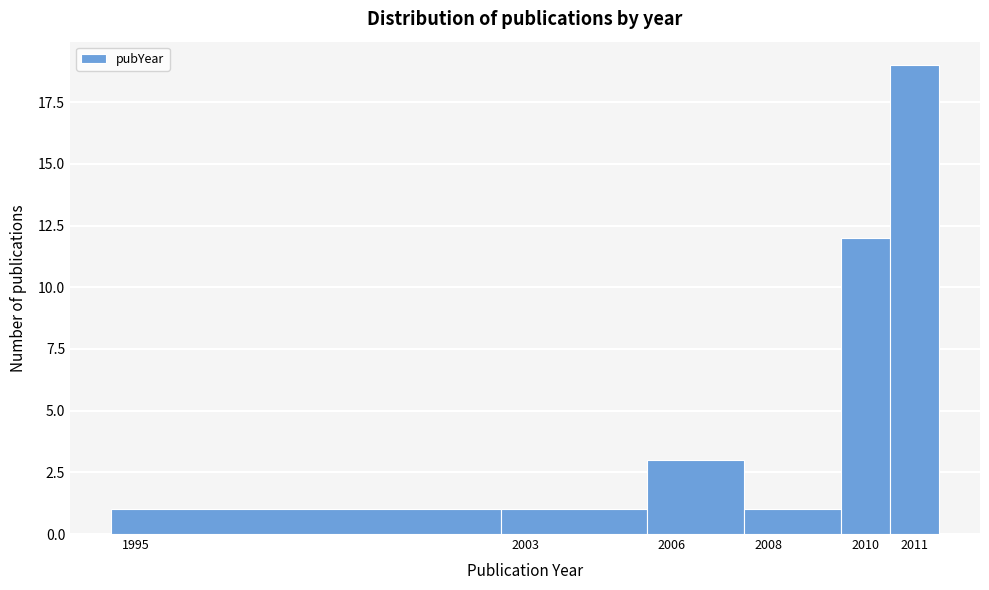

Reading left to right, transcribe this chart: for each bar, give the range it covers on the x-axis and its height. The values are not printed on the chart, so give them approximately, as read against the axis.

1994.5 to 2002.5: 1
2002.5 to 2005.5: 1
2005.5 to 2007.5: 3
2007.5 to 2009.5: 1
2009.5 to 2010.5: 12
2010.5 to 2011.5: 19